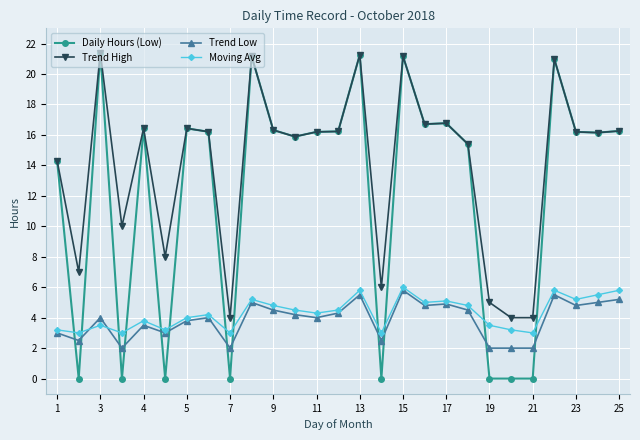

What is the value of the Trend High point at the 18th from the left?

16.7